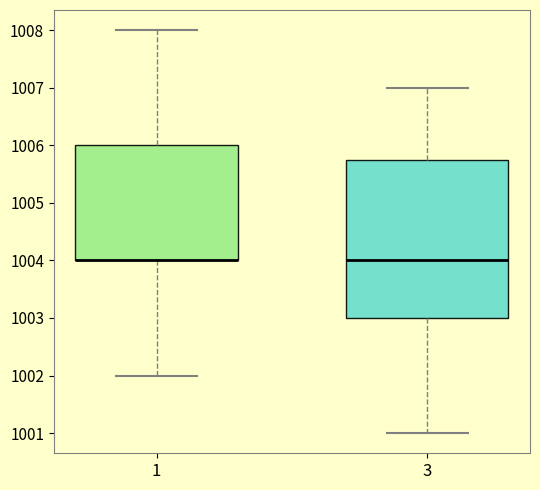

Which box is the tallest, from its lower edge to its upper edge?

3